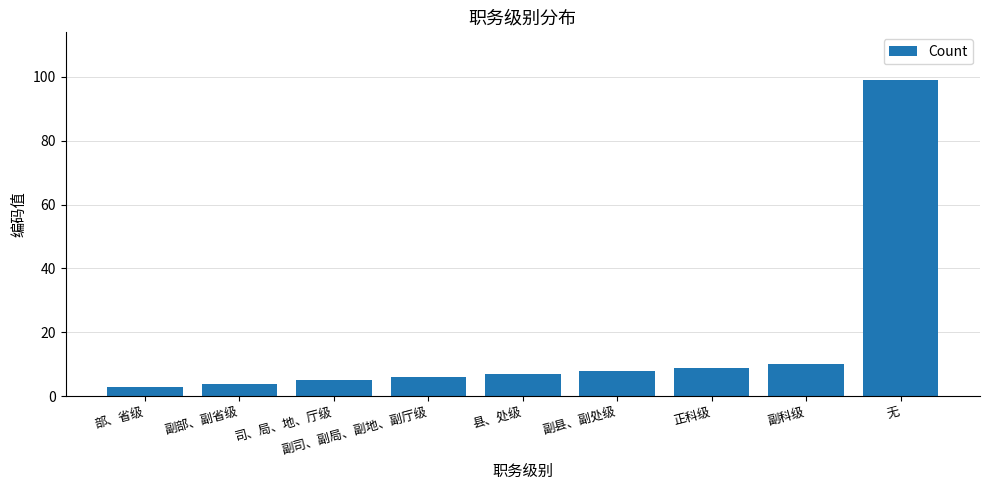

Does the chart contain stacked bars?

No